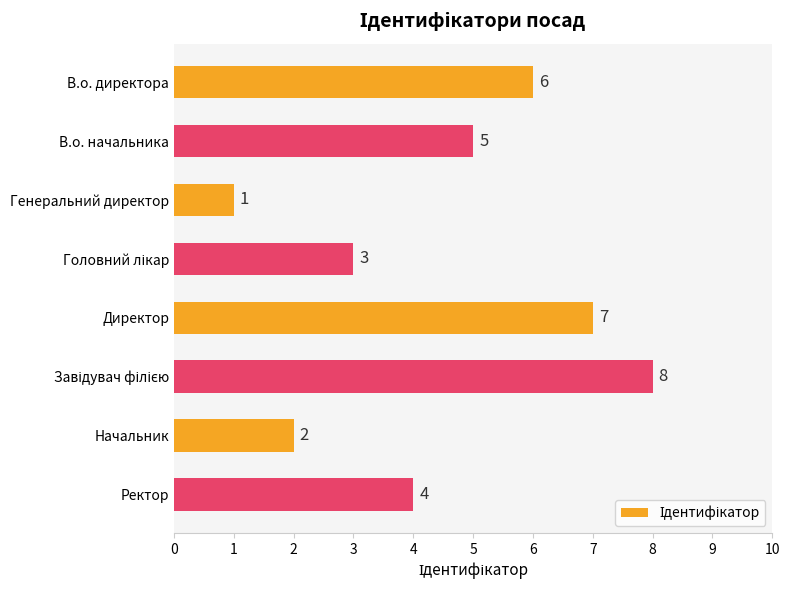

What is the difference between the second highest and second lowest values?

5